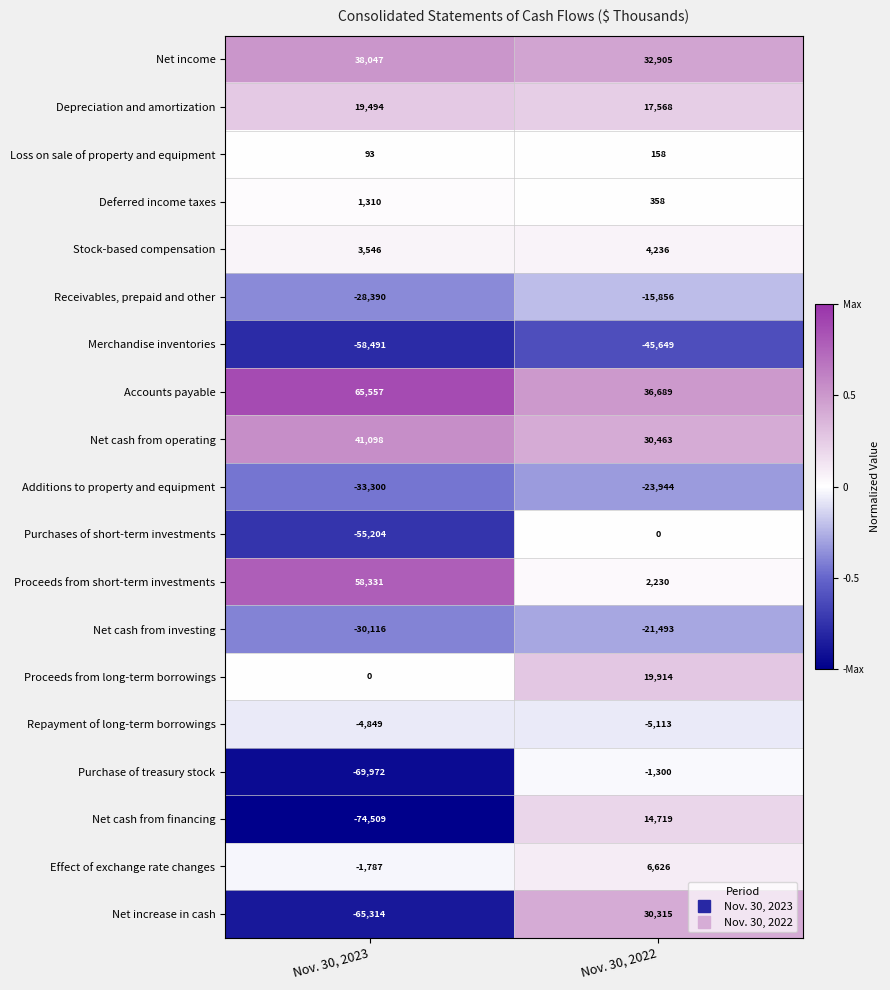

What is the difference between the highest and lowest values at Nov. 30, 2023?

140066